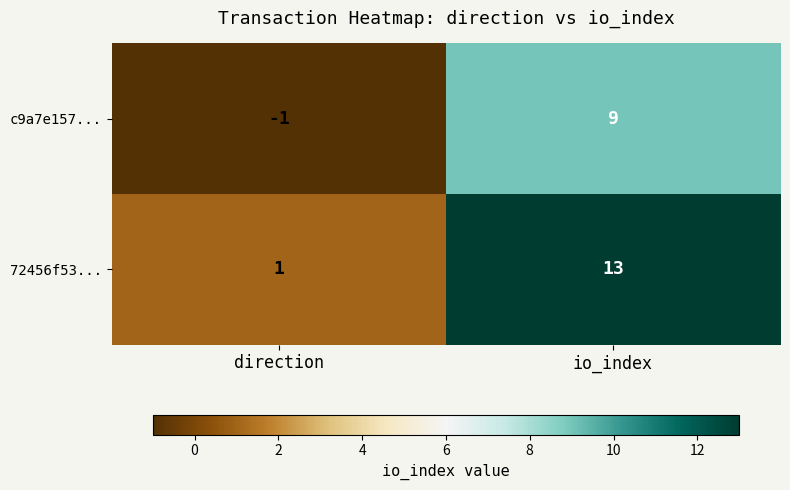

True or false: 72456f53... has a value of 0 at direction.

False